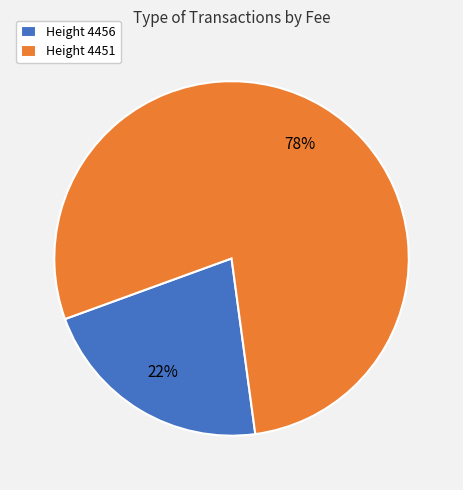

Count the number of slices in the pie.

2